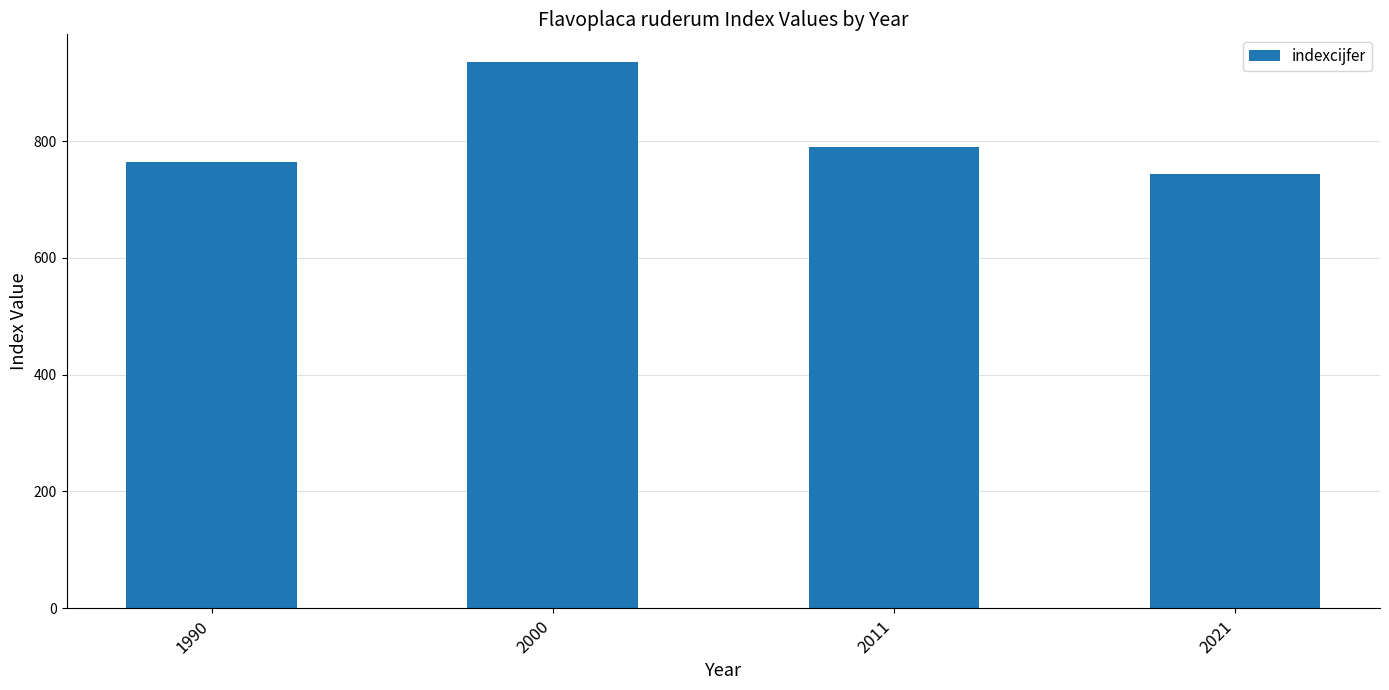

Rank the categories by value from lowest to highest.

2021, 1990, 2011, 2000